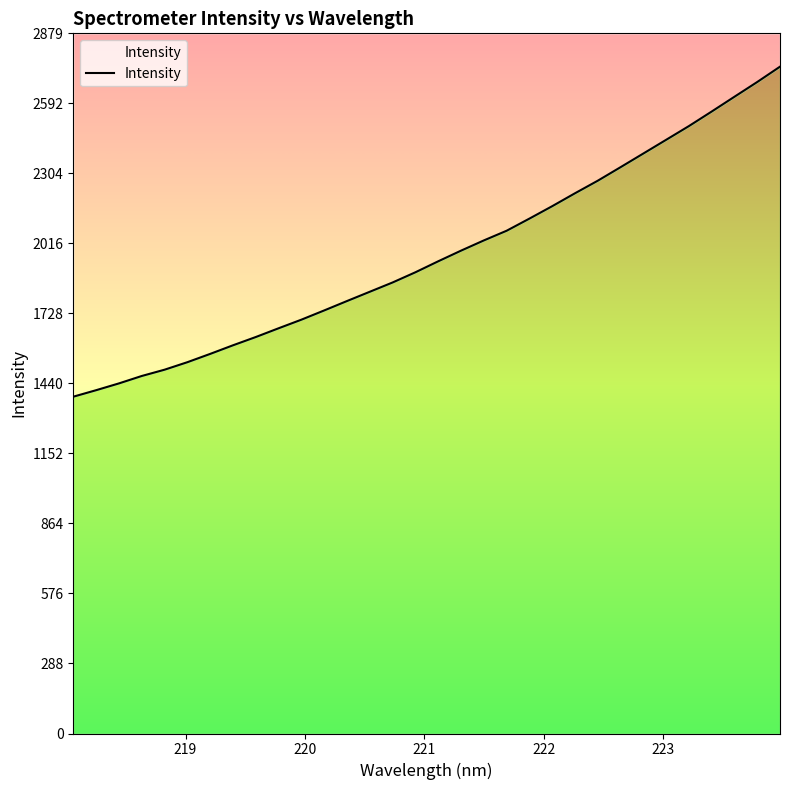

True or false: the data has more than 0 interior local peaks.

False